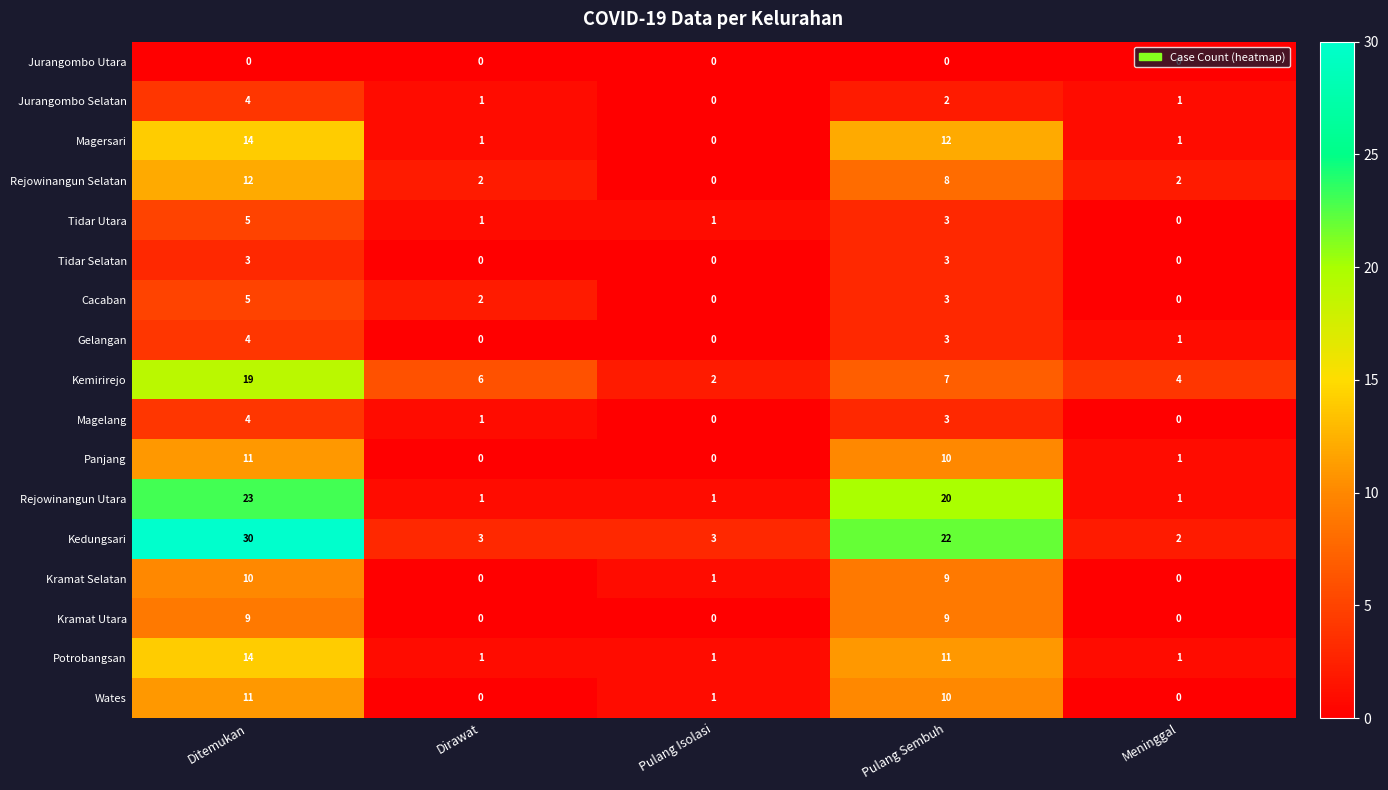

What is the difference between the highest and lowest values at Dirawat?

6